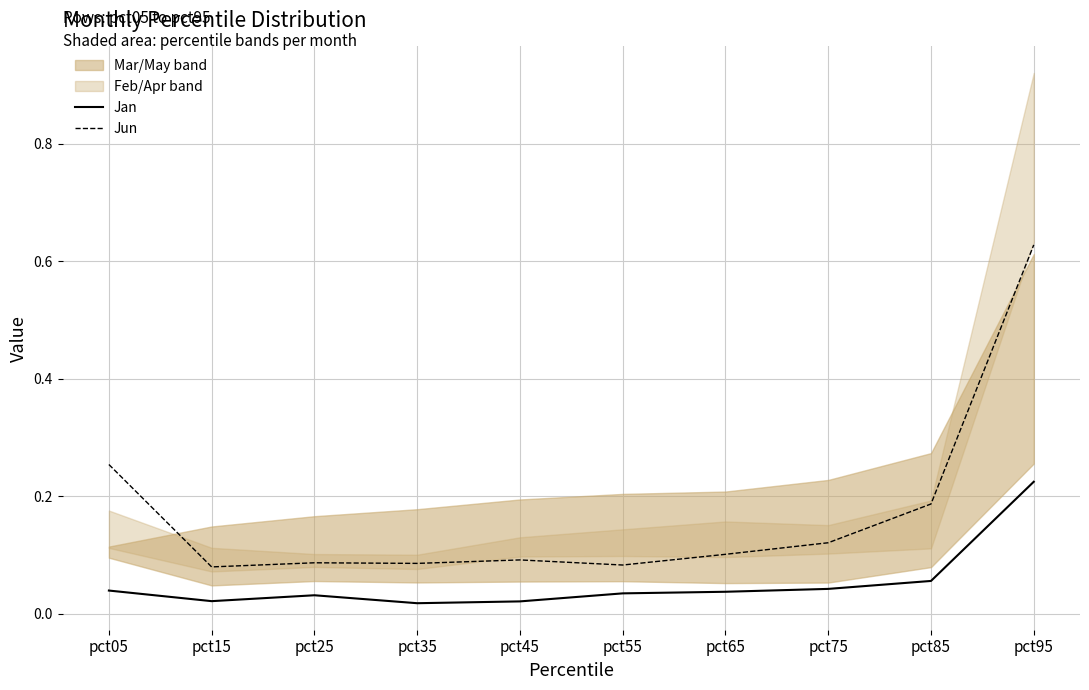

Which series has the largest total across all categories?

Jun